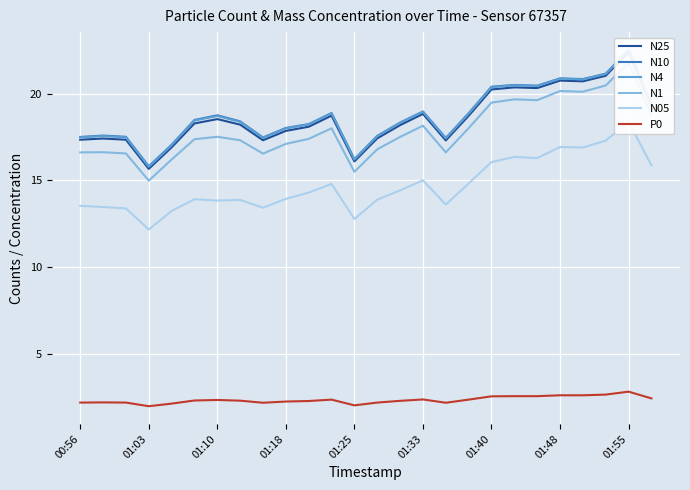

Is it true that P0 equals 1.6 at 19?

False